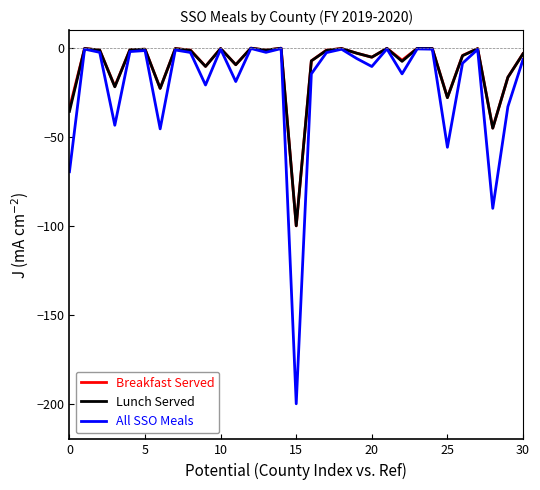

Which series has the widest spread of values?

All SSO Meals